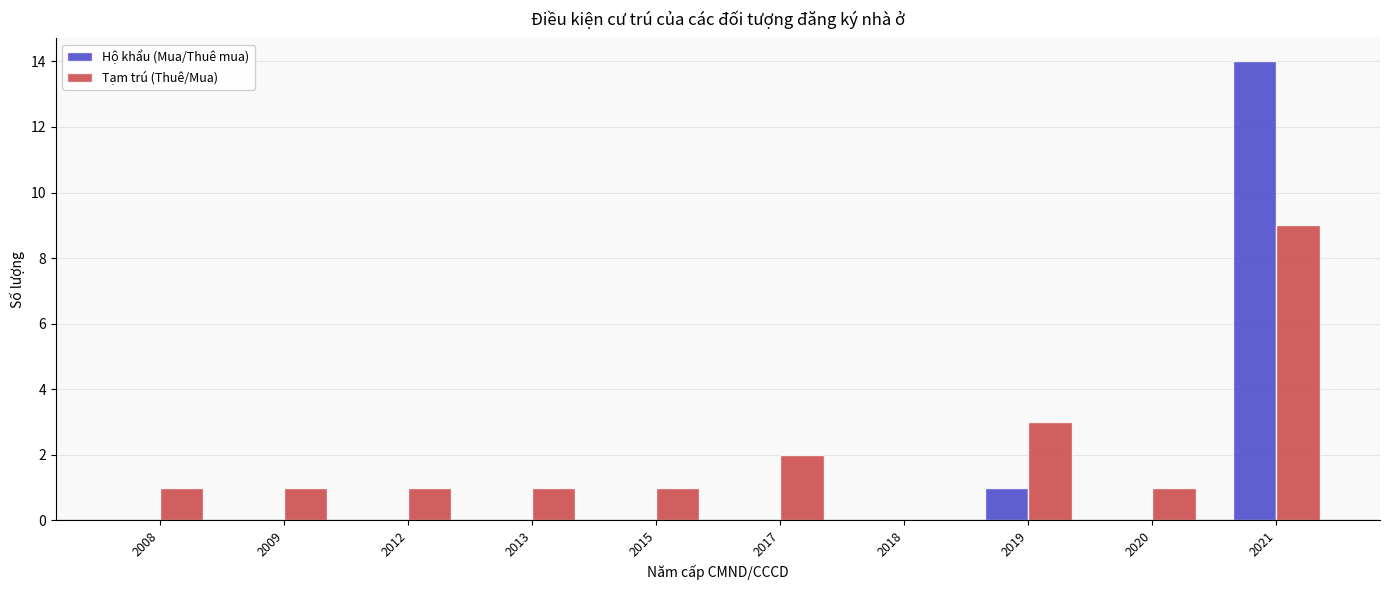

Reading left to right, what are all the values shown in this chart?

Hộ khẩu (Mua/Thuê mua): 0	0	0	0	0	0	0	1	0	14
Tạm trú (Thuê/Mua): 1	1	1	1	1	2	0	3	1	9